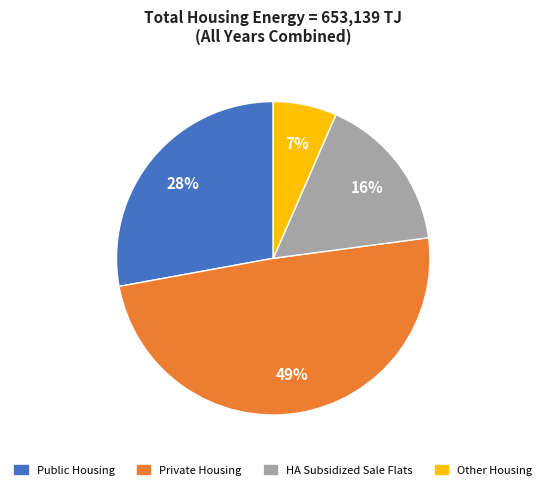

Count the number of slices in the pie.

4